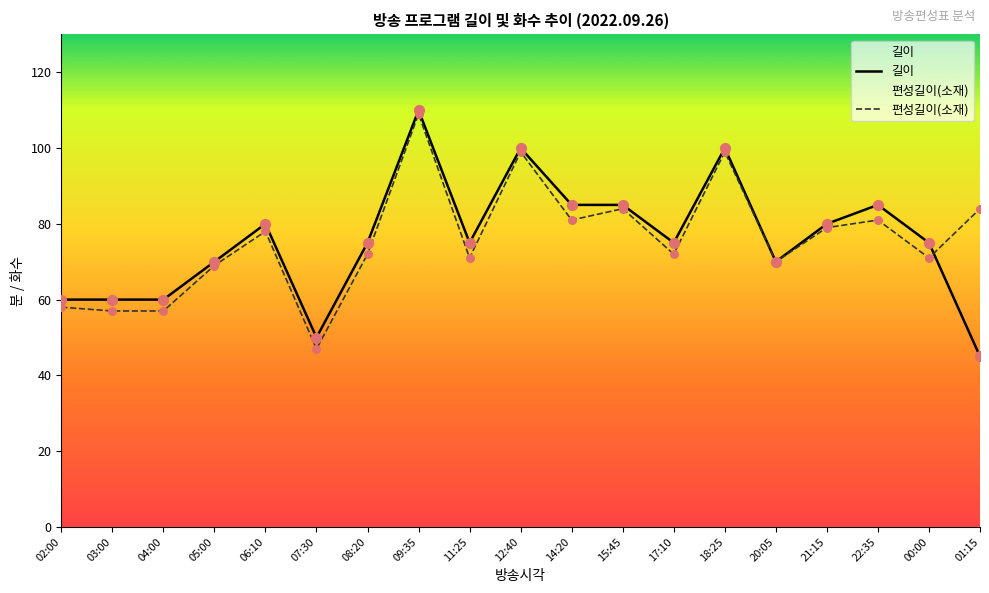

What is the total value across all series at 00:00?

146